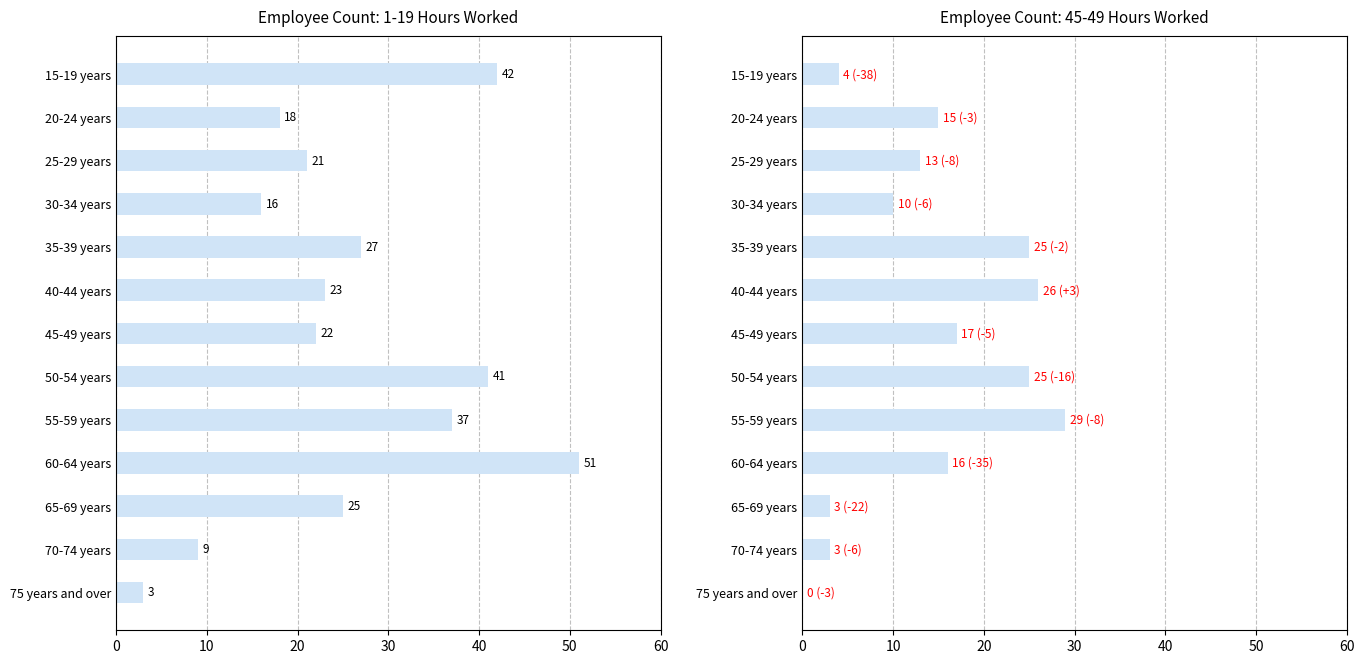

What is the sum of all 45-49 hours values?

186